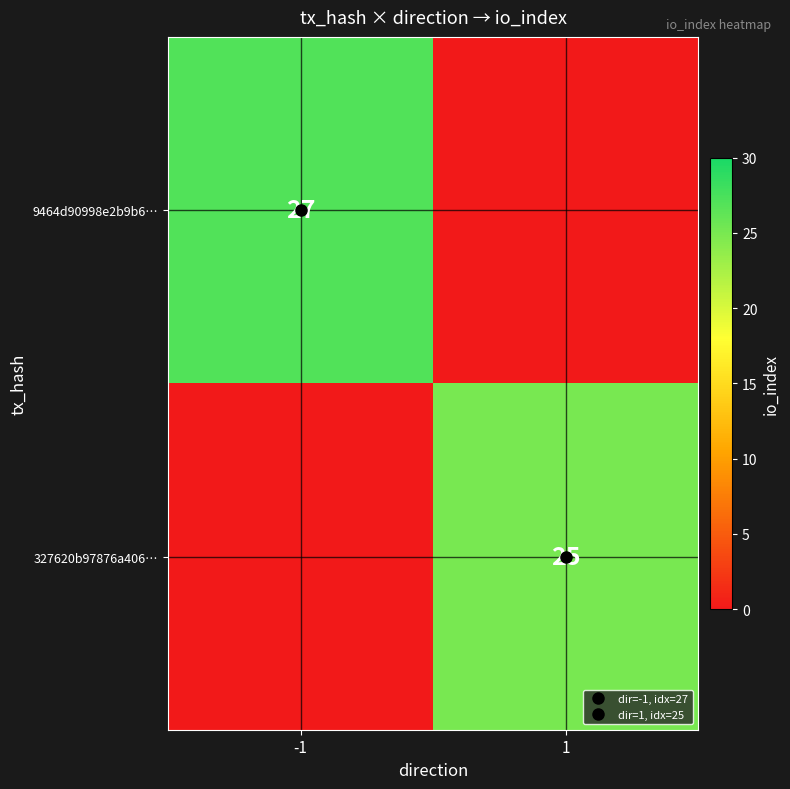

Rank the series by their maximum value, from highest to lowest.

9464d90998e2b9b6…, 327620b97876a406…